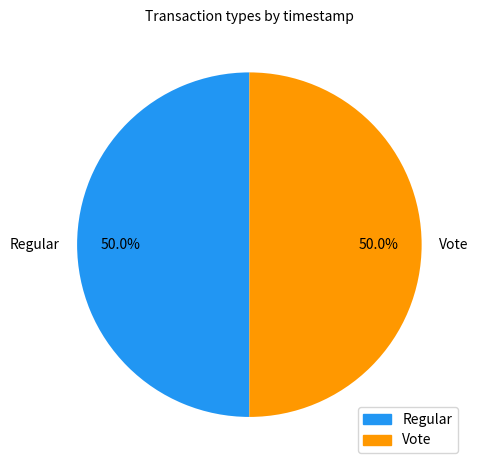

What is the ratio of the value at Regular to the value at Vote?

1.0